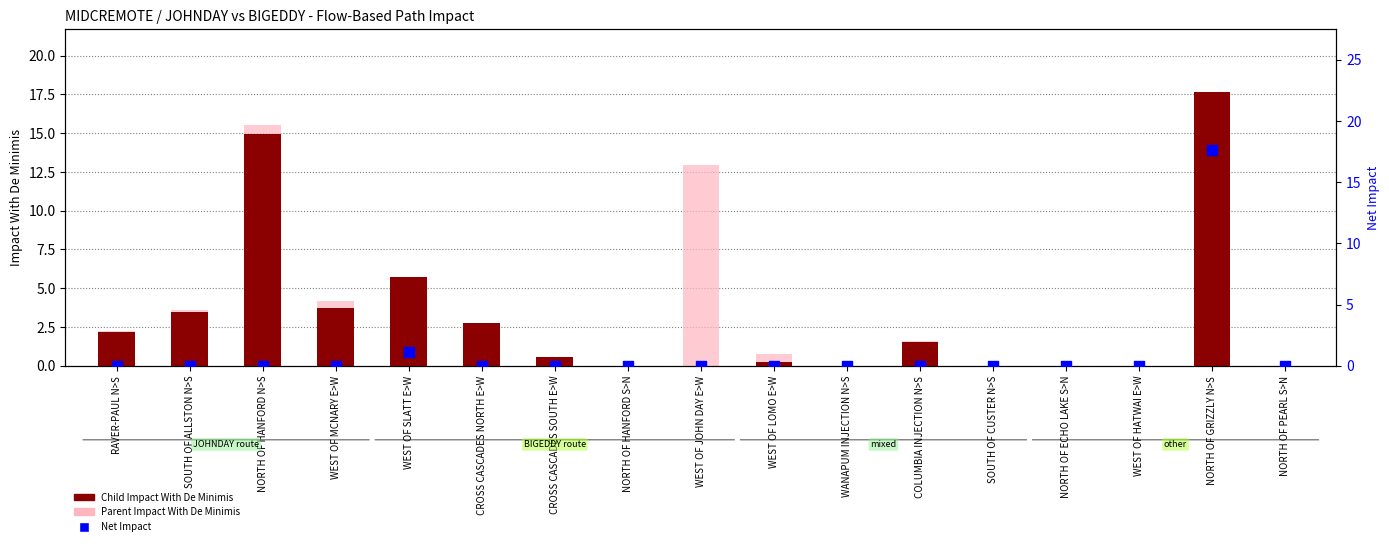

Which series has the widest spread of Y values?

Child Impact With De Minimis